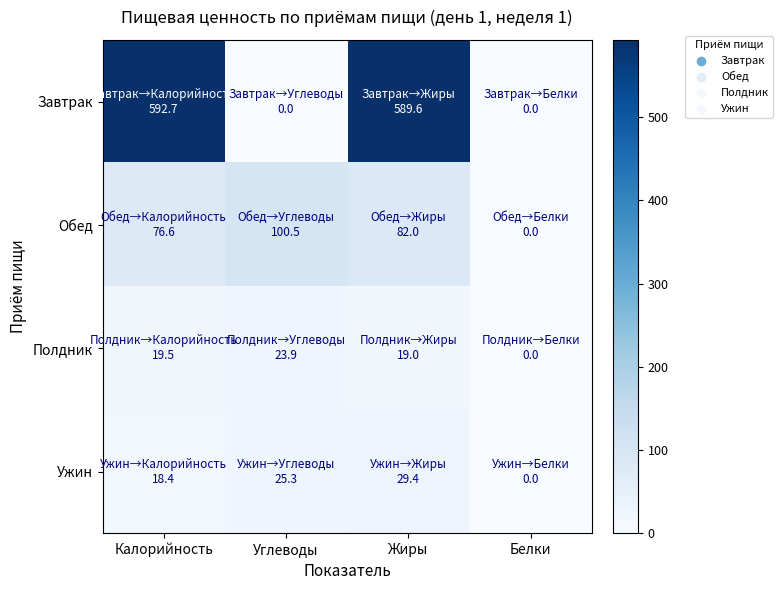

List the series in order of their peak value, highest first.

Завтрак, Обед, Ужин, Полдник